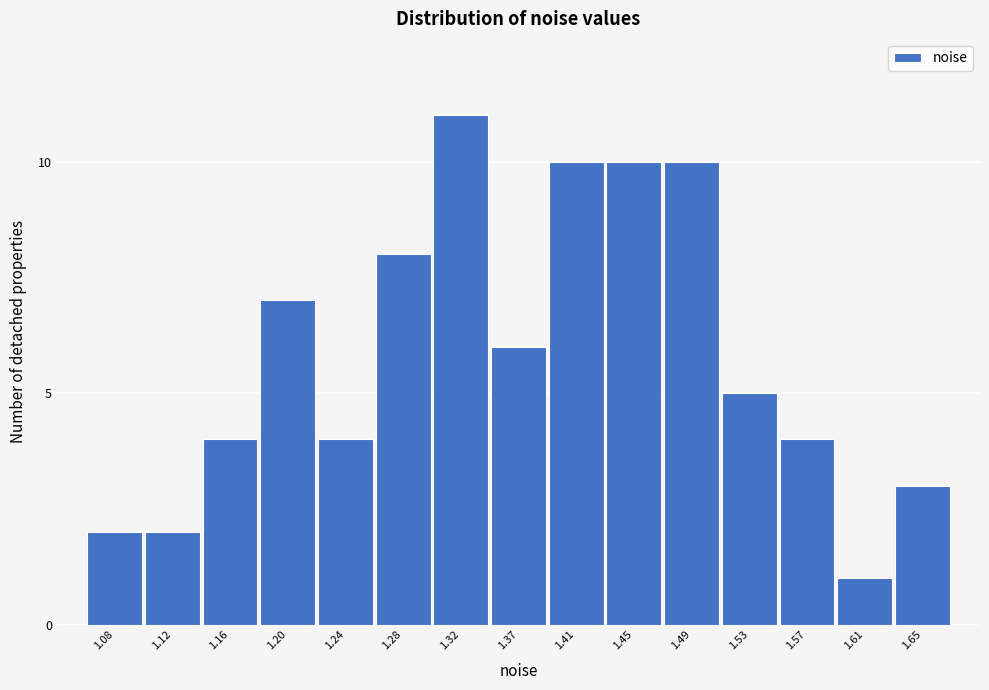

Reading left to right, what are all the values shown in this chart?

2	2	4	7	4	8	11	6	10	10	10	5	4	1	3